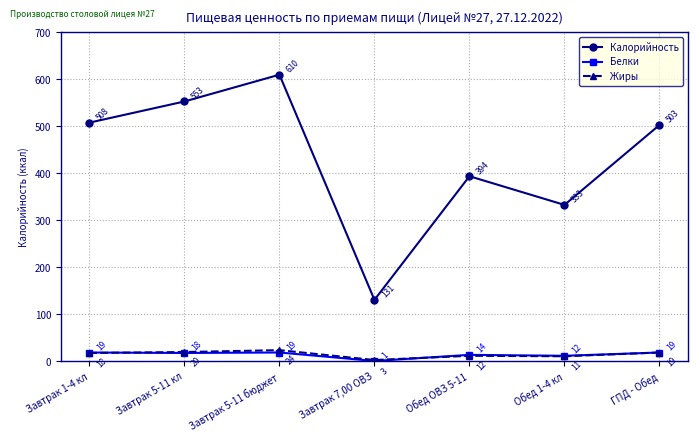

At how many categories does at least one series exceed 482?

4